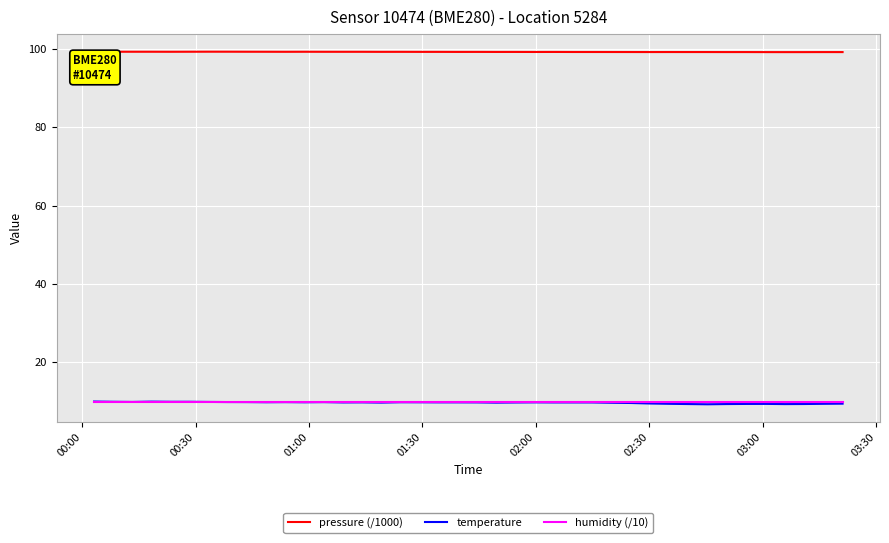

What is the greatest value displayed?

99.3